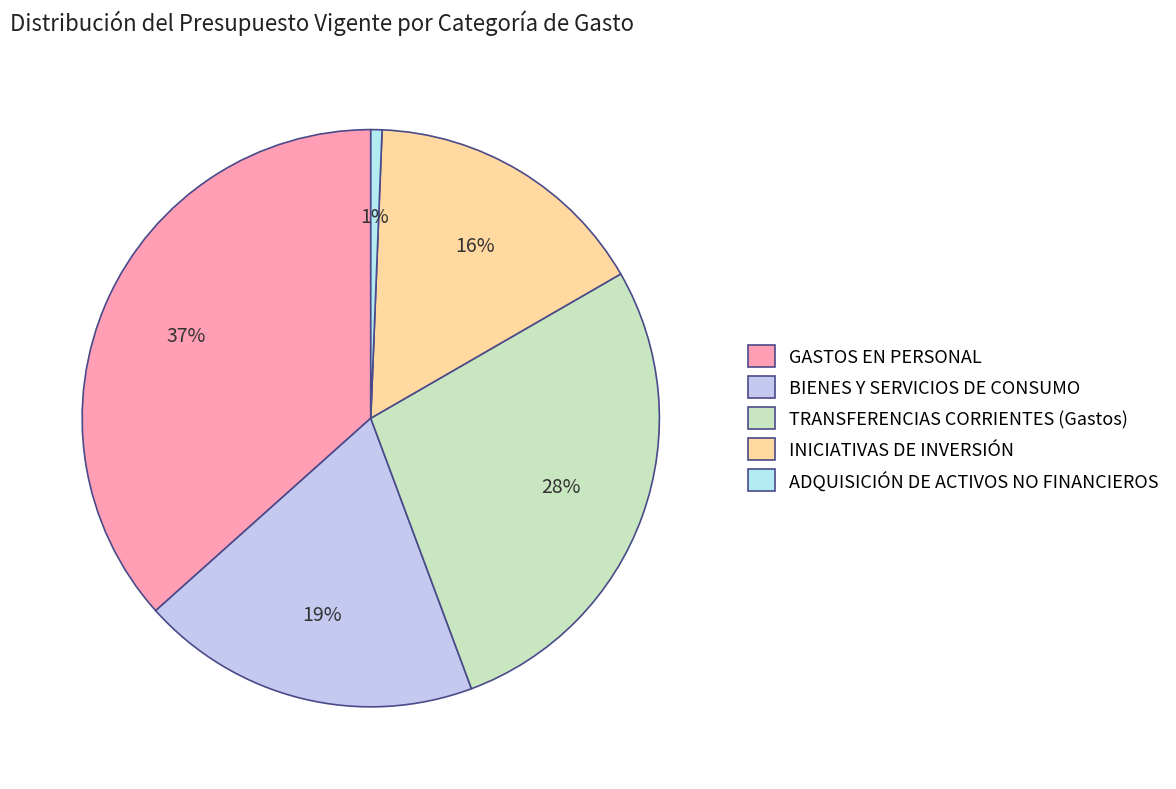

Which category has the biggest portion of the pie?

GASTOS EN PERSONAL